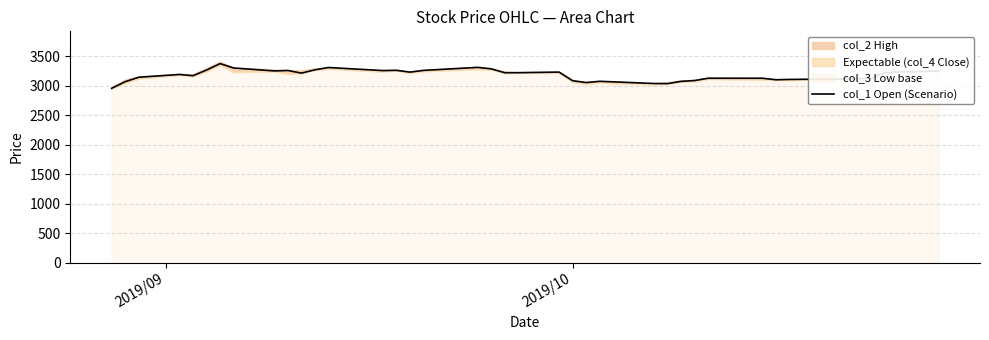

What is the highest value of the col_1 Open (Scenario) series?

3374